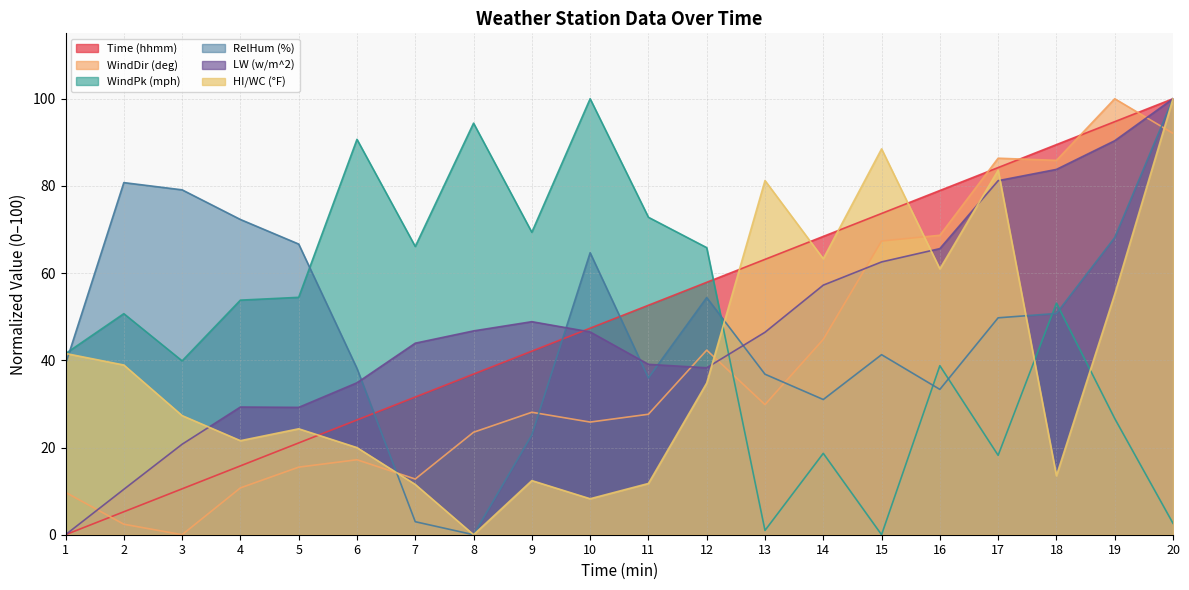

What is the difference between the maximum and second lowest values in the WindPk (mph) series?

99.0